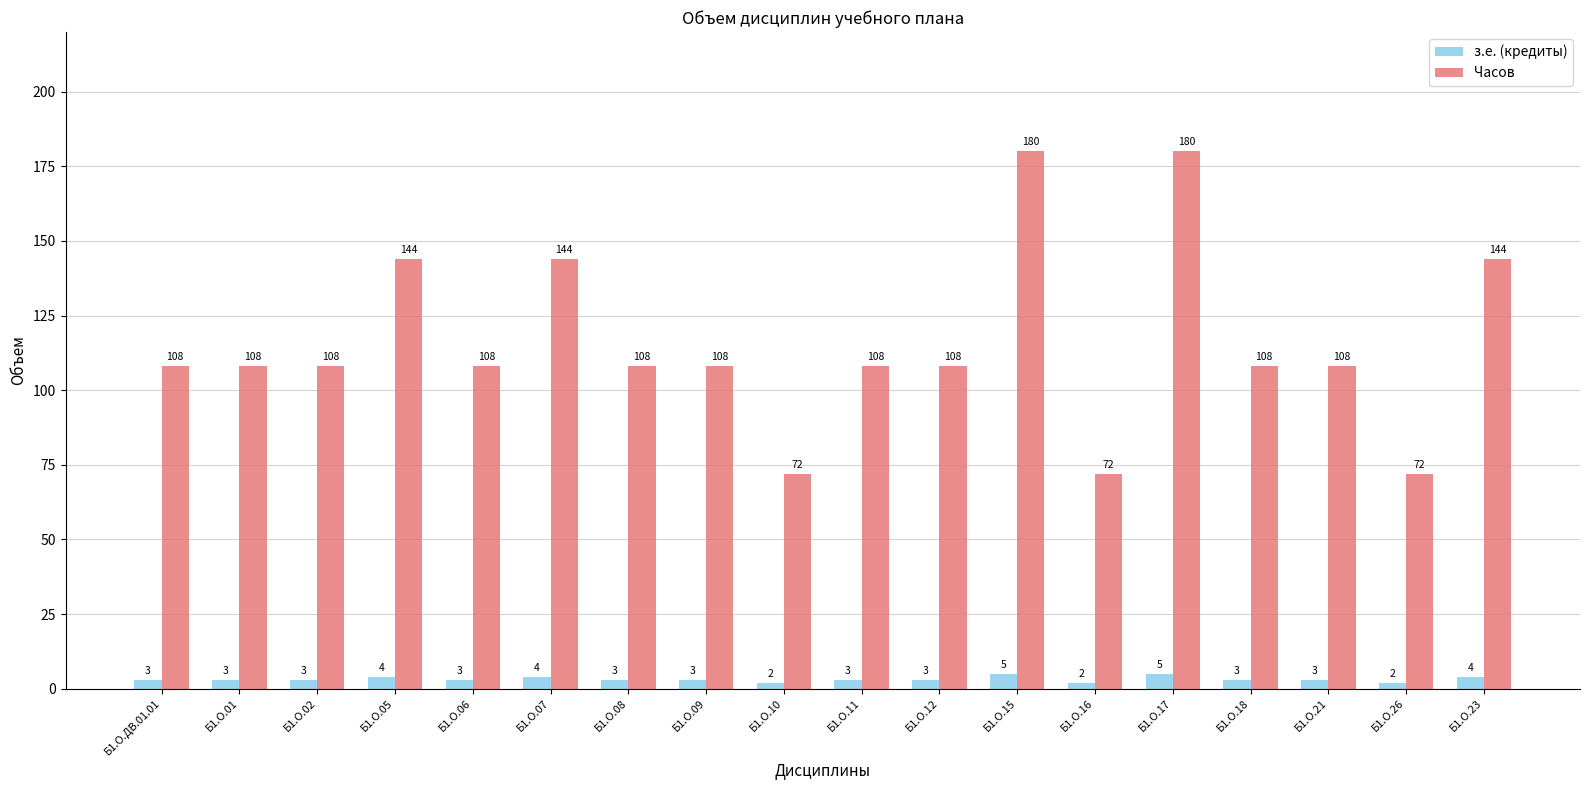

The з.е. (кредиты) series shows 3 at Б1.О.21. True or false?

True